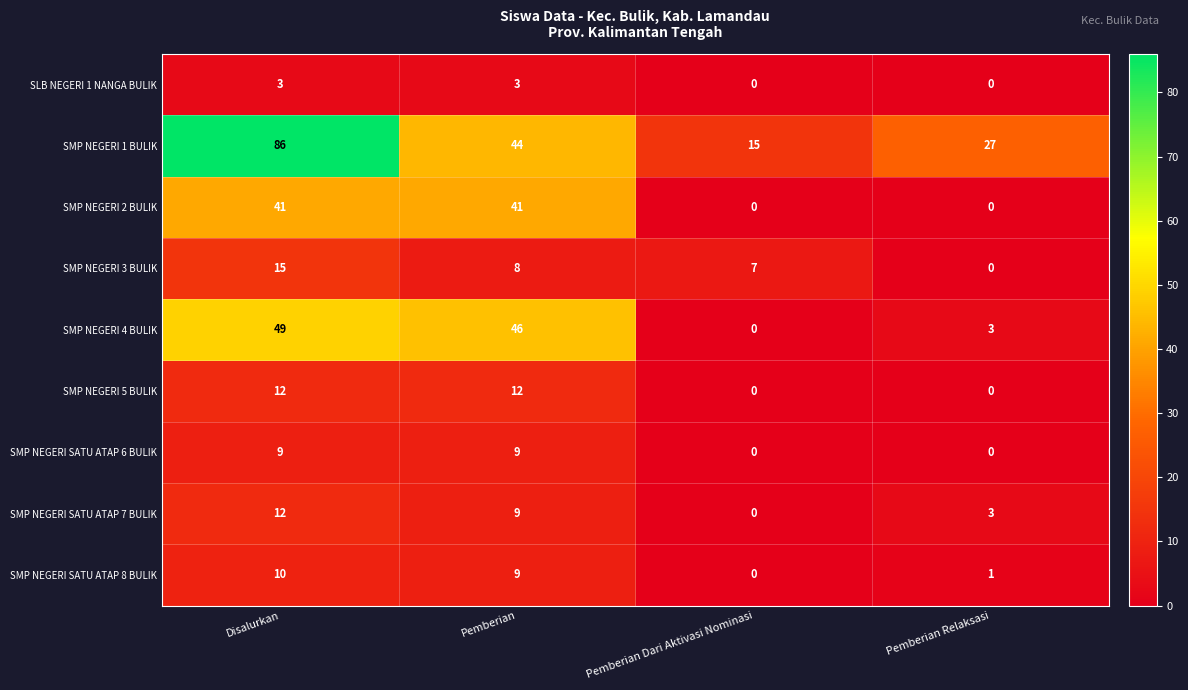

What is the difference between the SMP NEGERI SATU ATAP 8 BULIK values at Pemberian and Pemberian Dari Aktivasi Nominasi?

9